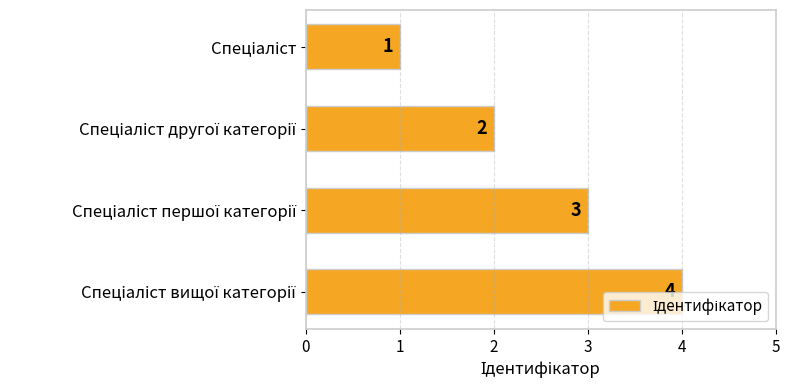

How many values are below 3?

2